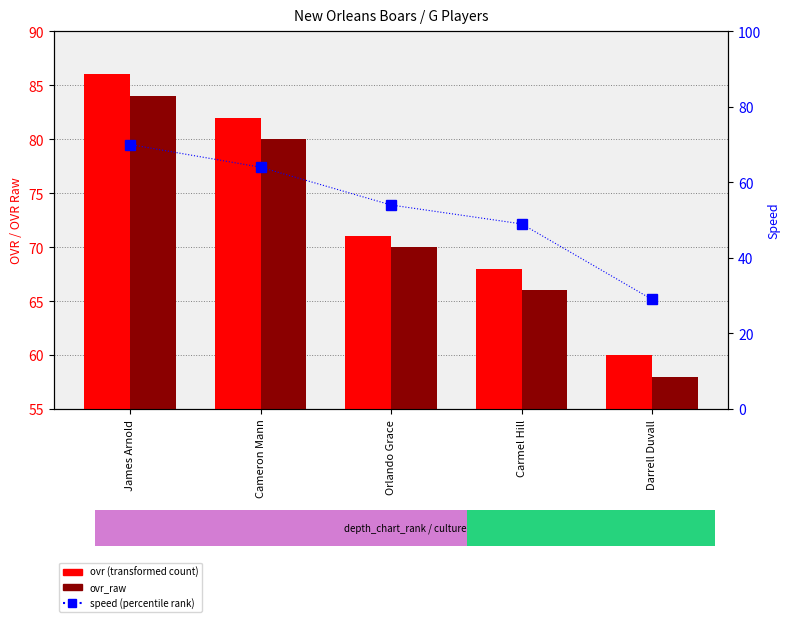

At Carmel Hill, list the series in order from largest to smallest.

ovr, ovr_raw, speed